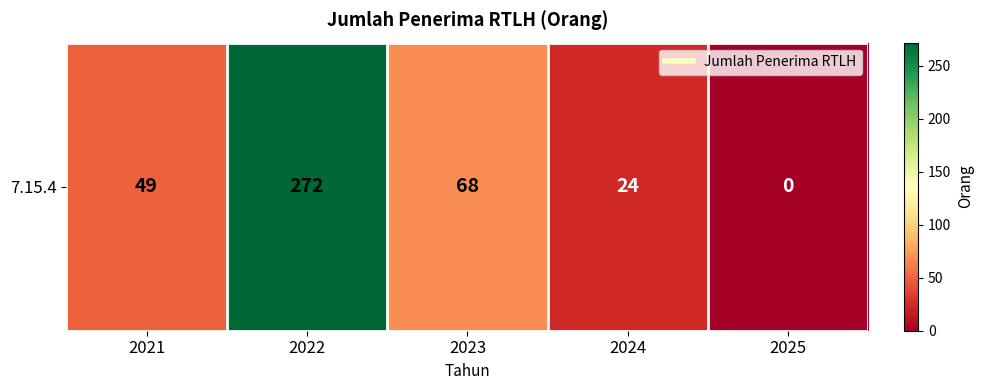

What is the approximate value at 2021, to the nearest 50?

50